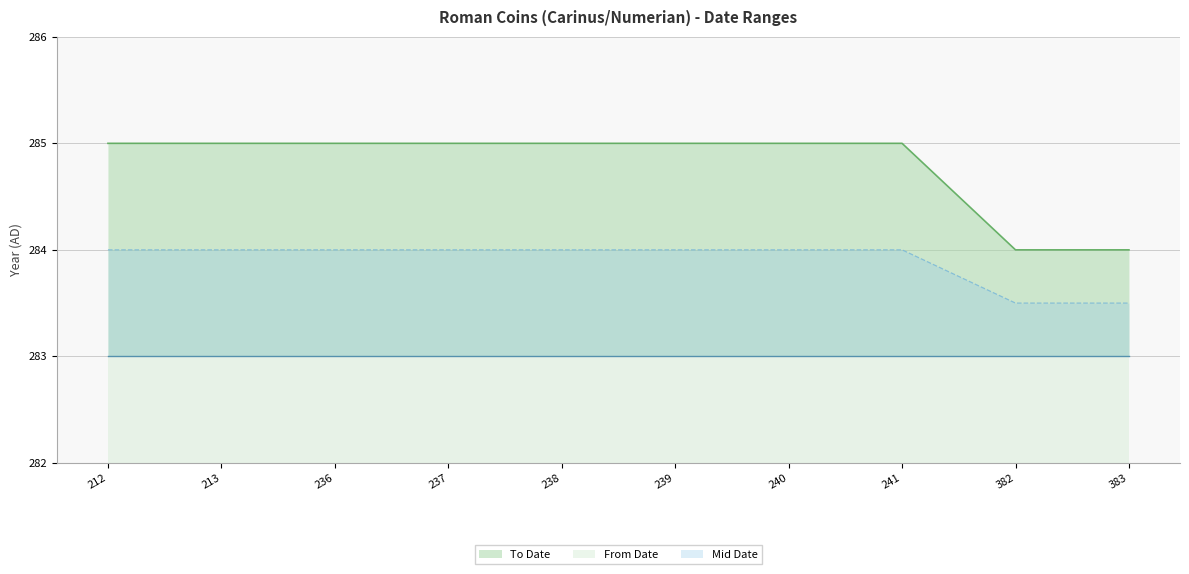

Does the chart have visible grid lines?

Yes